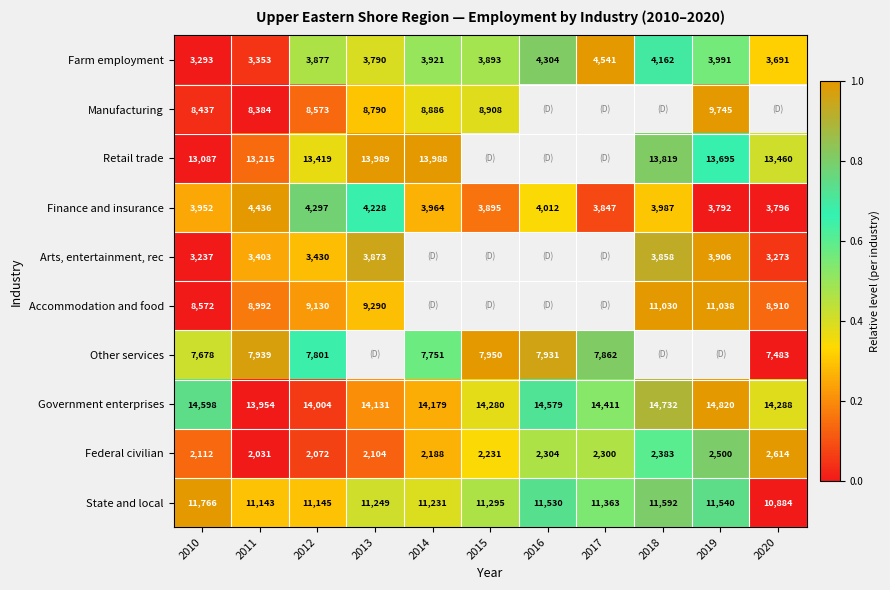

What is the lowest value of the Finance and insurance series?

3792